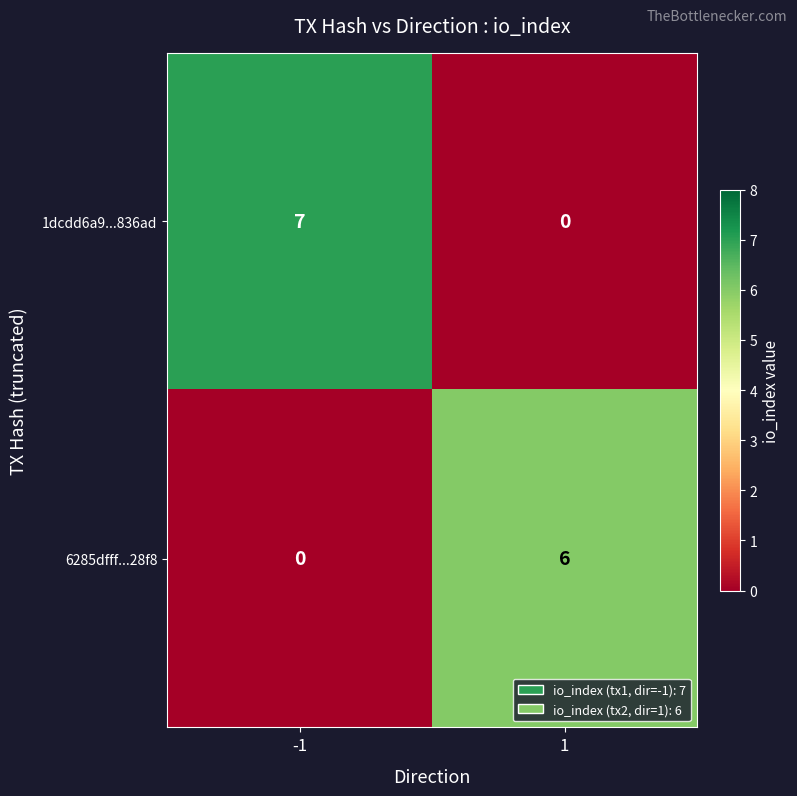

Which series has the largest total across all categories?

1dcdd6a9...836ad